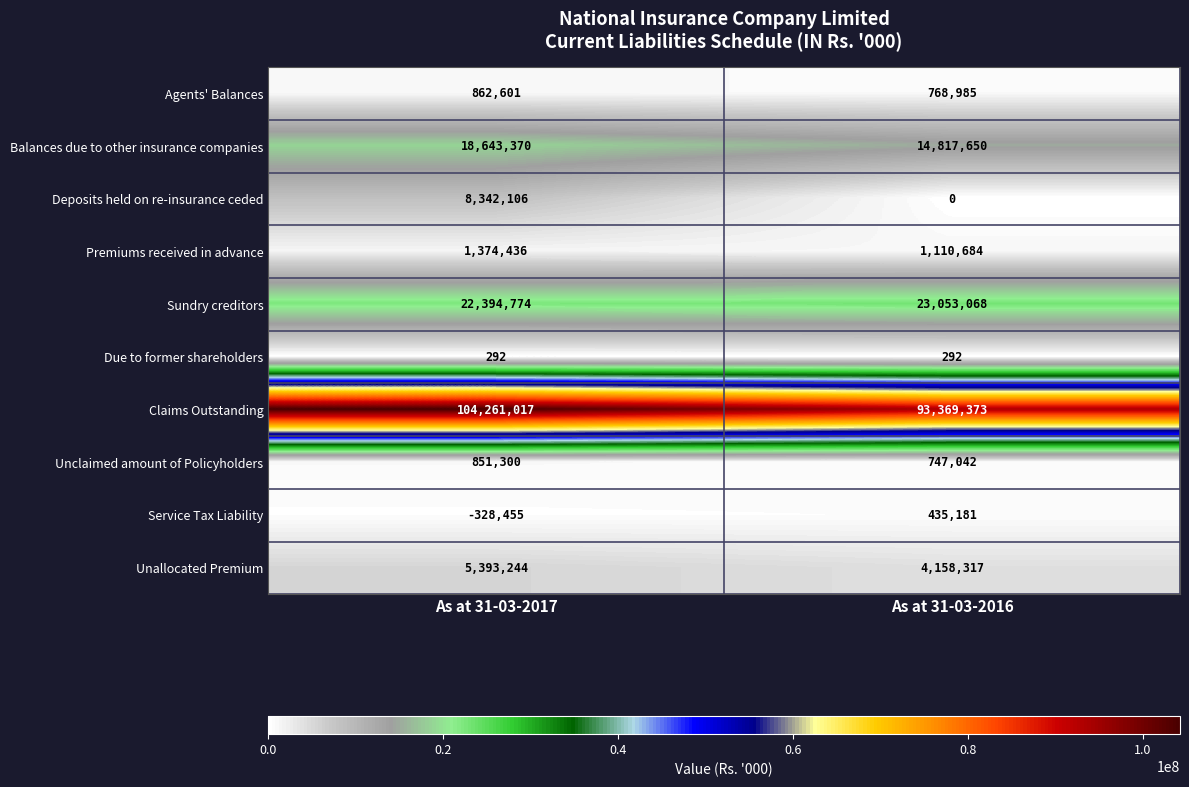

Is it true that Sundry creditors equals 23053068 at As at 31-03-2016?

True